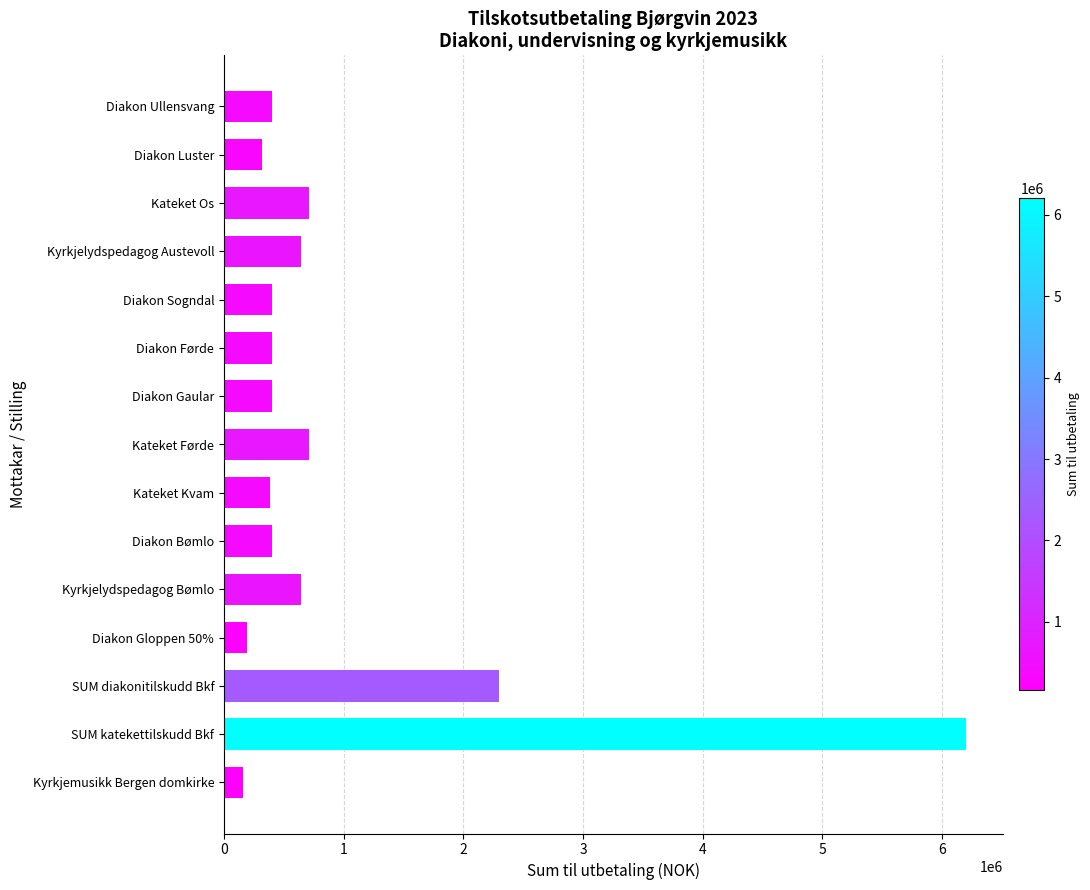

True or false: the data shows 383000 at Kateket Kvam.

True